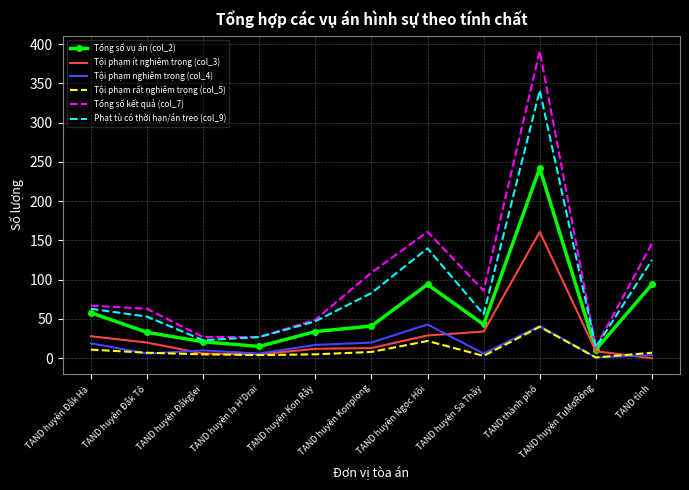

Count the number of categories in the chart.

11